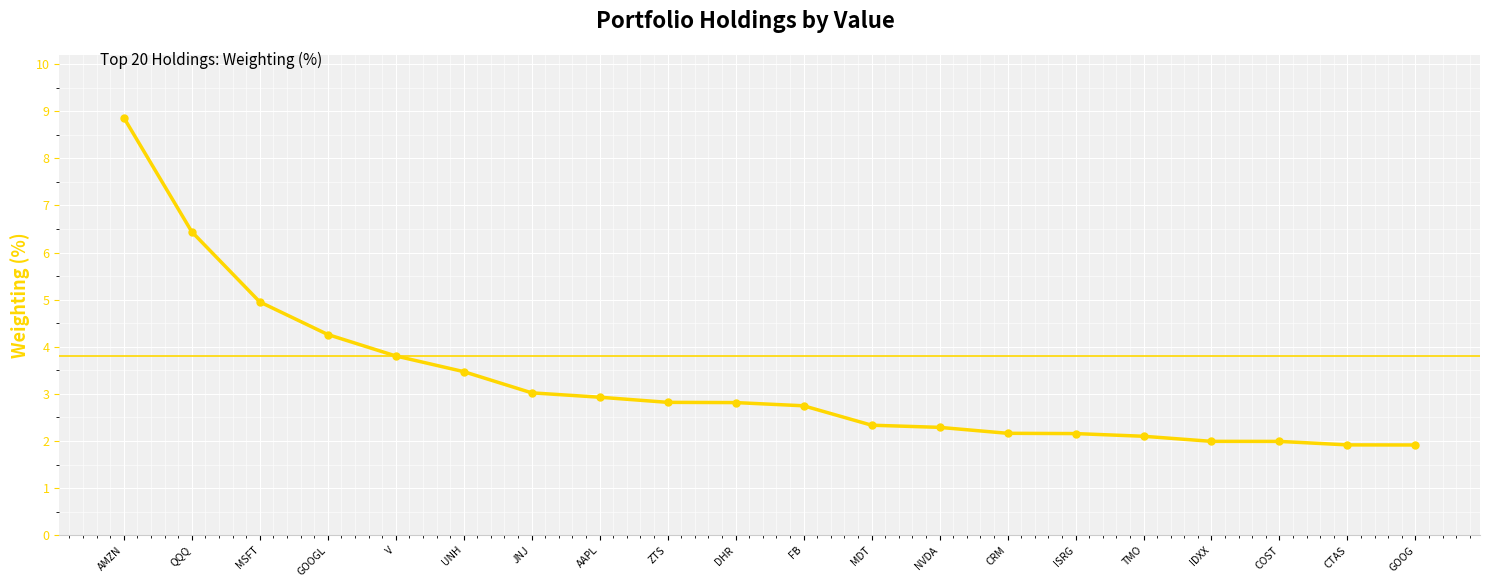

What is the change in value from UNH to FB?

-0.7